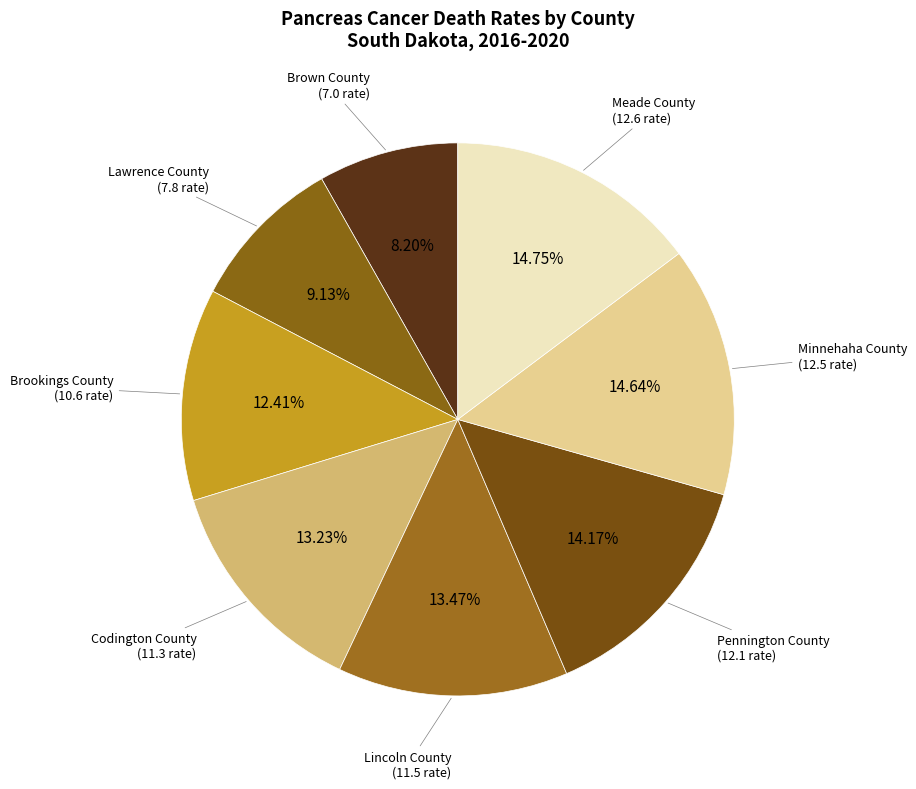

Is Minnehaha County the majority of the pie?

No